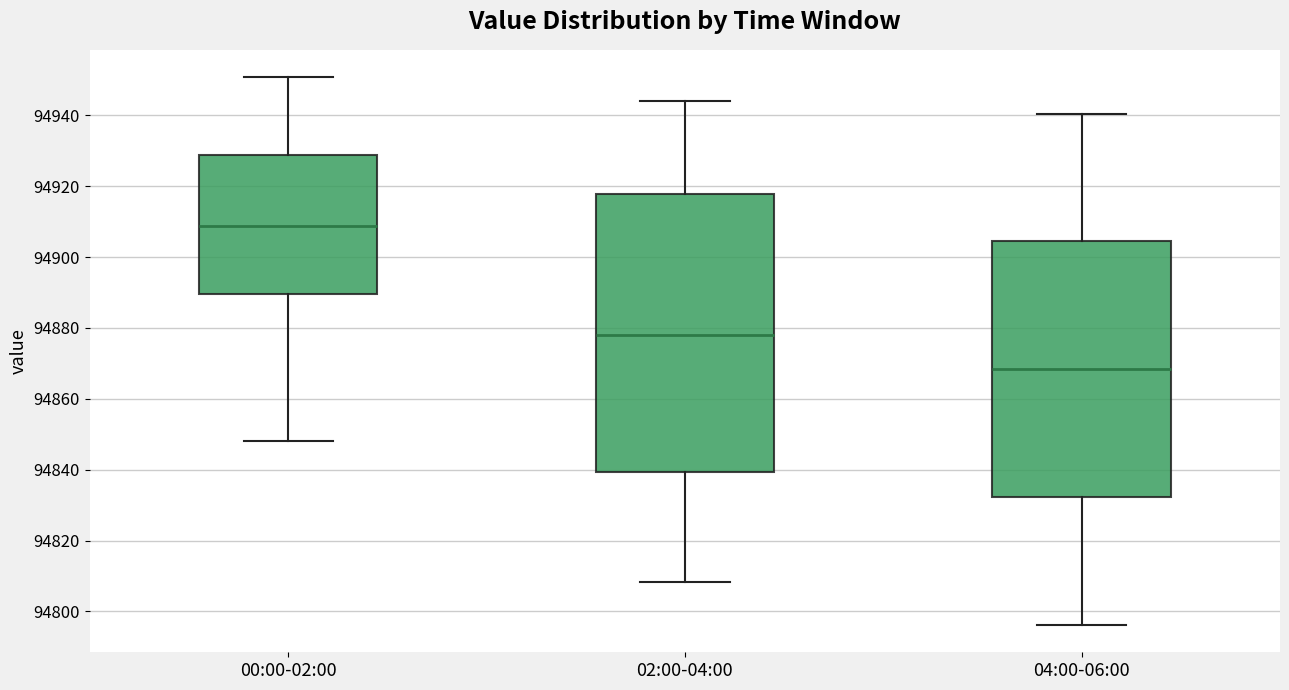

Reading left to right, read every box against the y-axis: the position of its median line, the range the box covers, and the ends of its whiskers. The values are not printed on the chart, so give them approximately, as read against the axis.

00:00-02:00: median 94908, box 94890 to 94928, whiskers 94848 to 94950
02:00-04:00: median 94878, box 94840 to 94918, whiskers 94808 to 94944
04:00-06:00: median 94868, box 94832 to 94904, whiskers 94796 to 94940